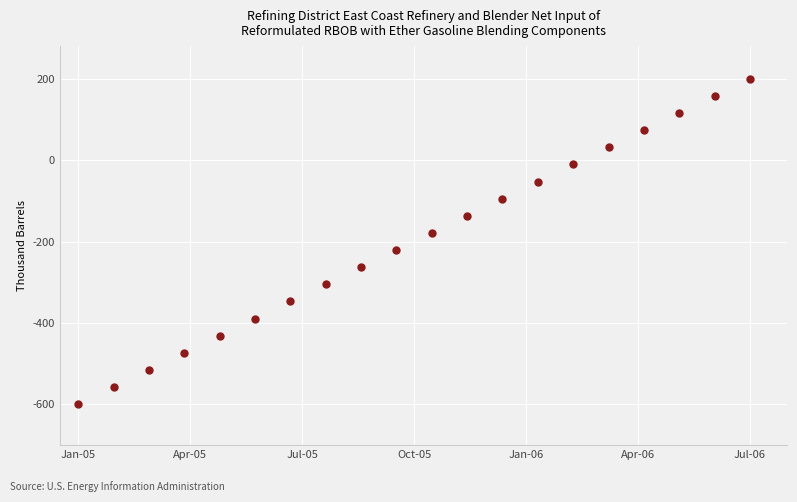

What is the range of X values (max minus min)?

18.0